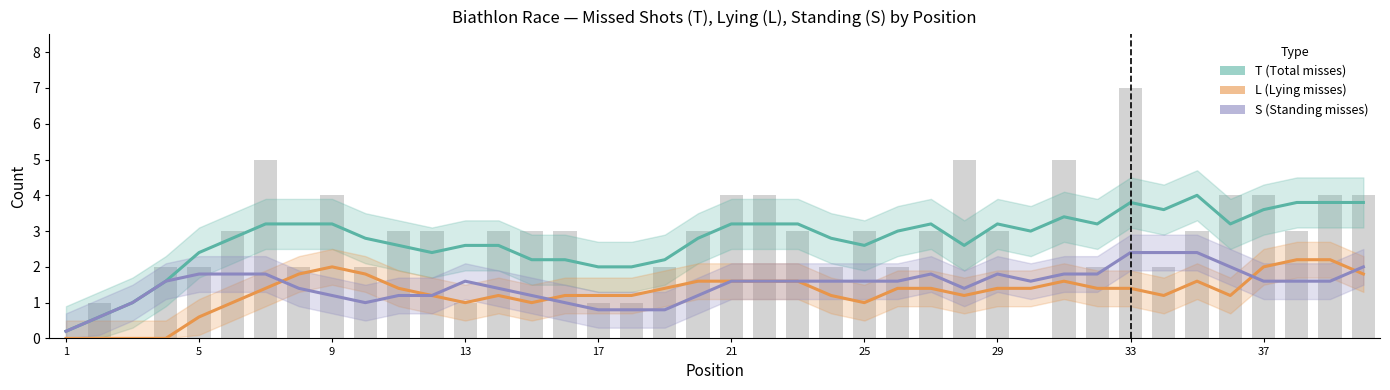

Which series has the widest spread of values?

T (Total misses)